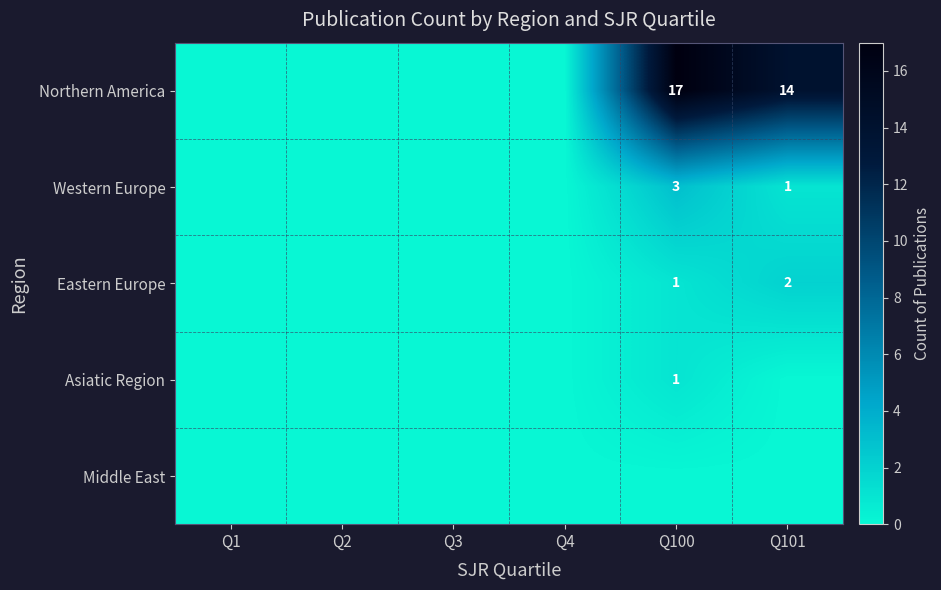

True or false: Northern America has a value of 21 at Q101.

False